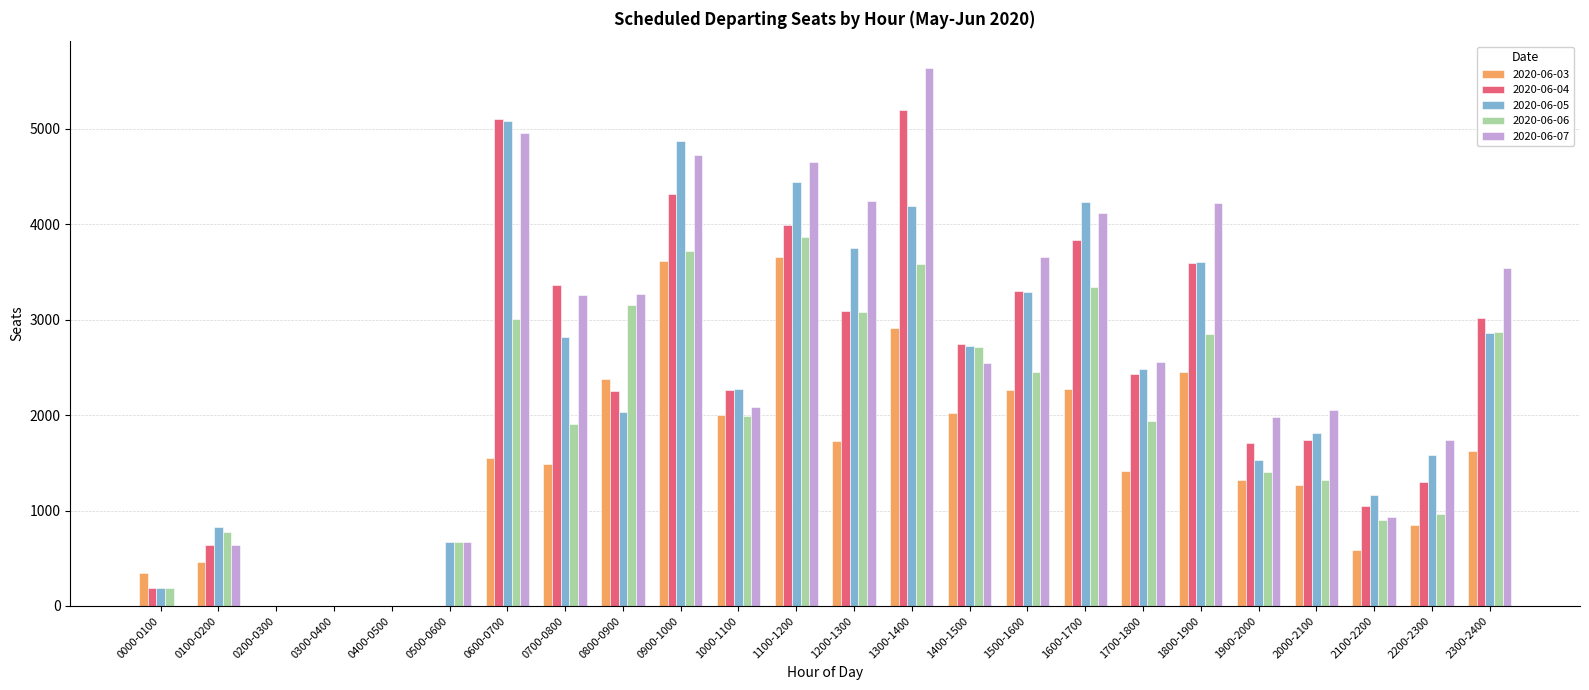

Is the value of 2020-06-05 at 2300-2400 greater than the value of 2020-06-03 at 0400-0500?

Yes